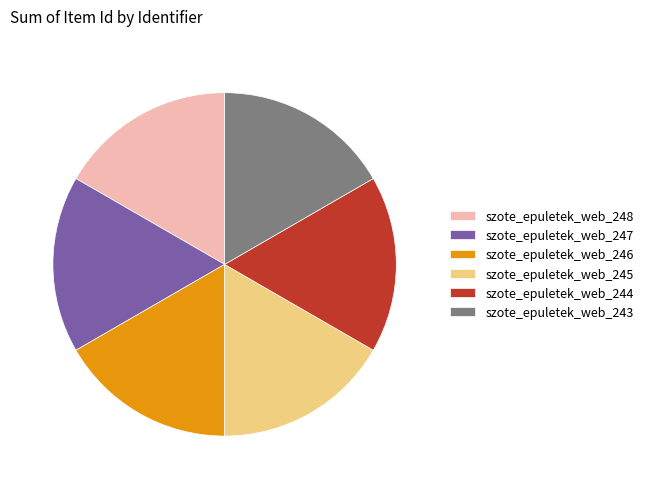

Is there a majority slice in this chart?

No